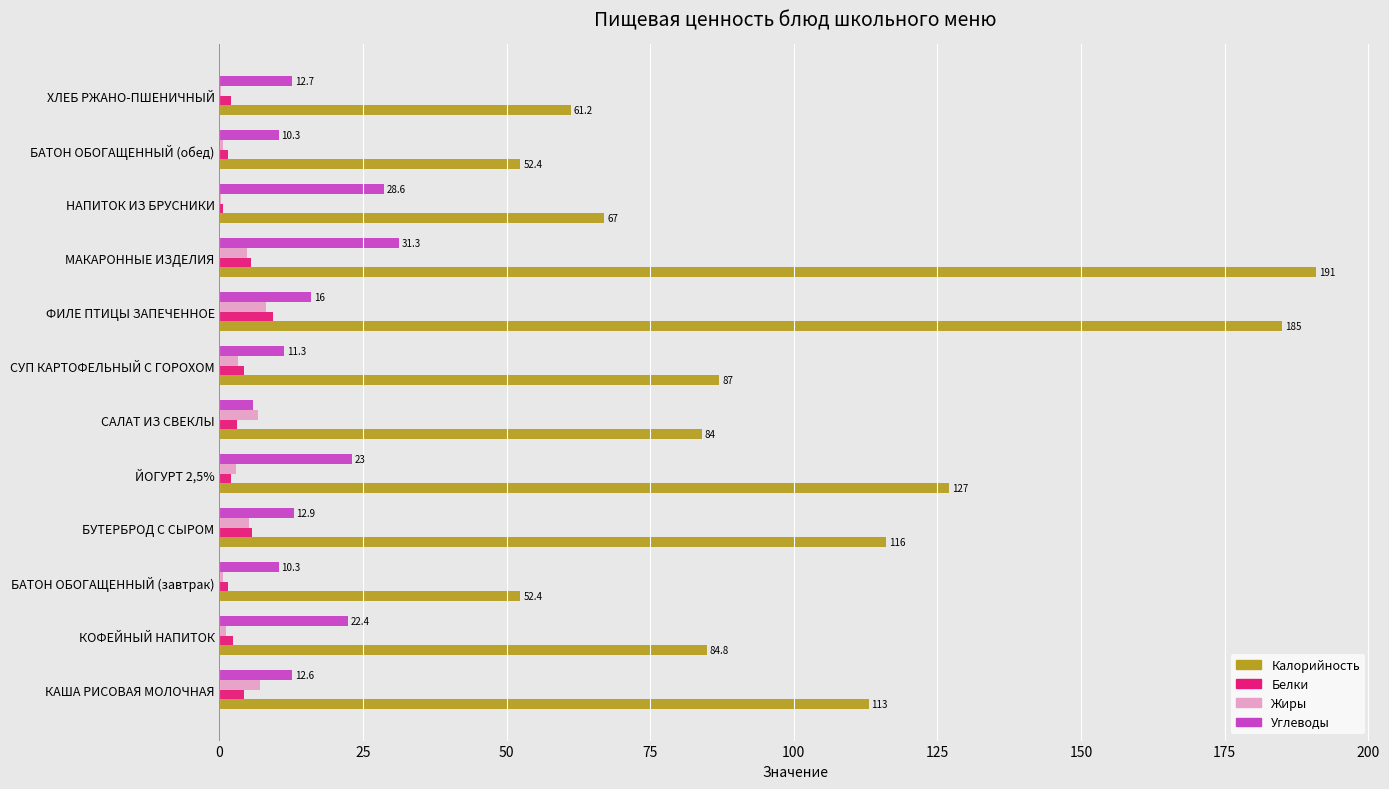

Is it true that Углеводы equals 10.6 at КОФЕЙНЫЙ НАПИТОК?

False